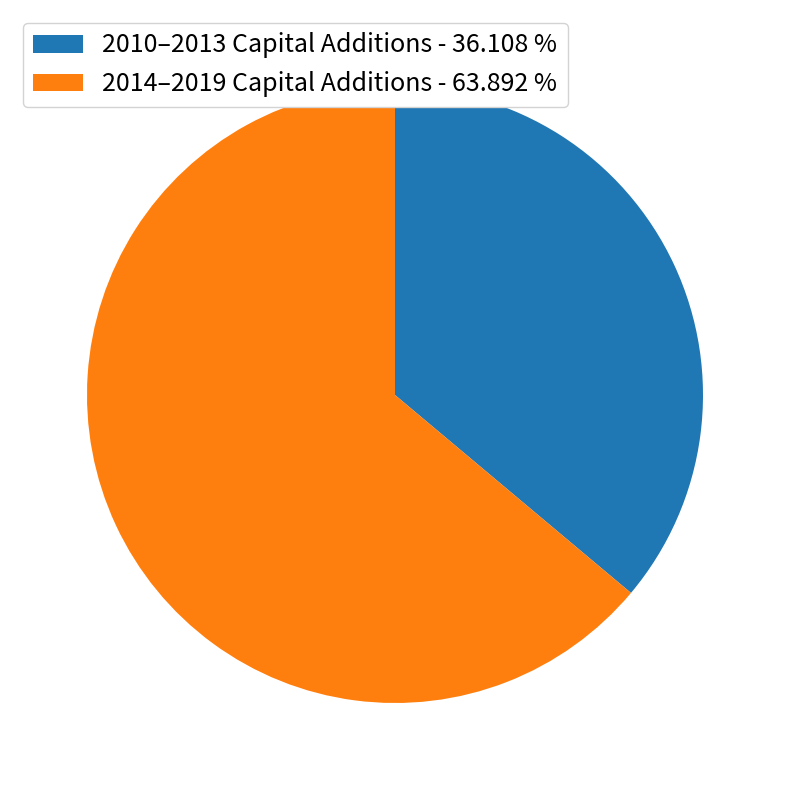

Rank the categories by value from lowest to highest.

2010–2013 Capital Additions - 36.108 %, 2014–2019 Capital Additions - 63.892 %